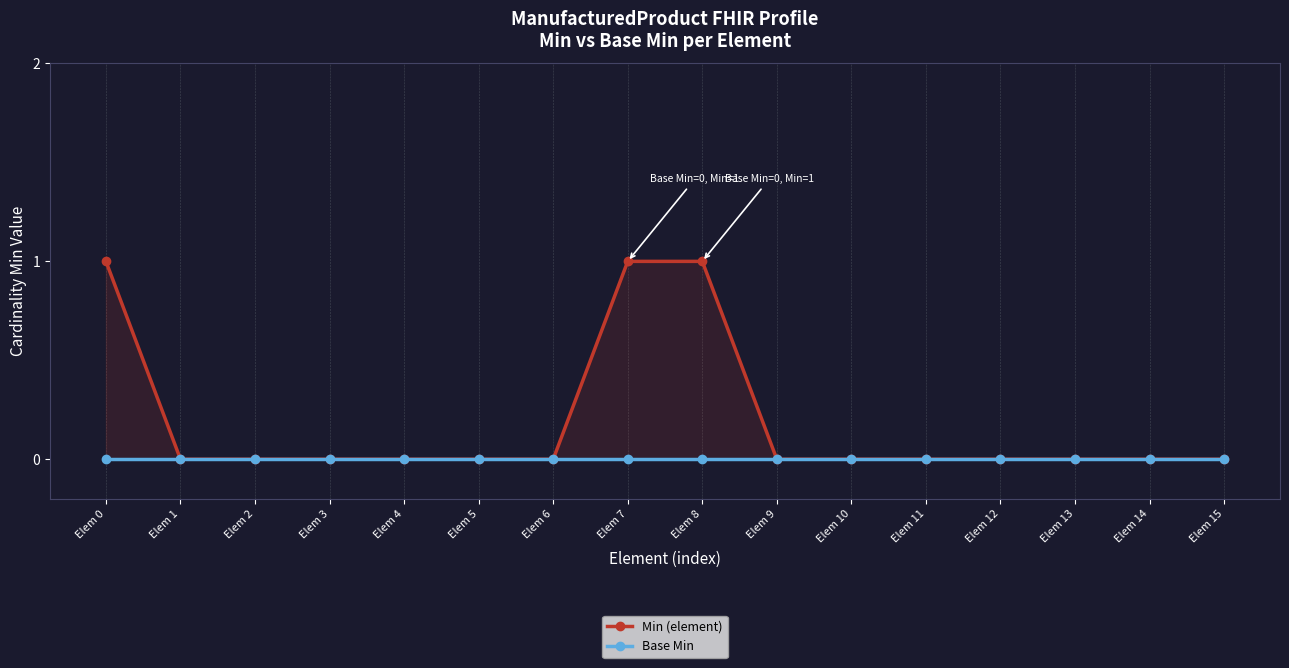

The Min (element) series shows -1 at Elem 5. True or false?

False